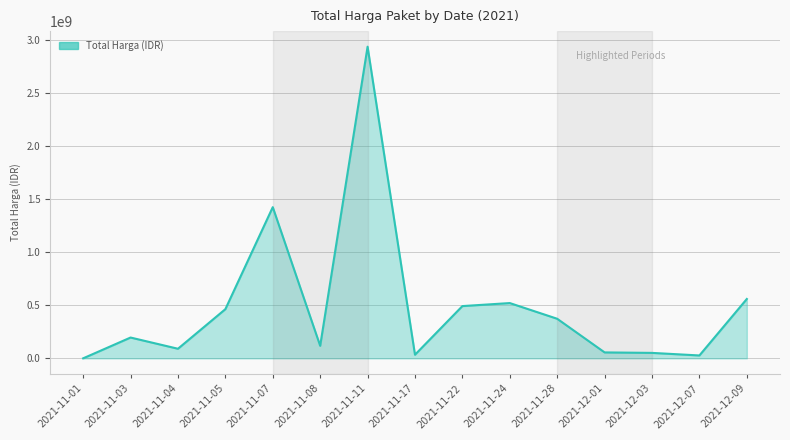

Approximately how many times larger is the value at 2021-11-07 compared to 2021-11-03?

7.3